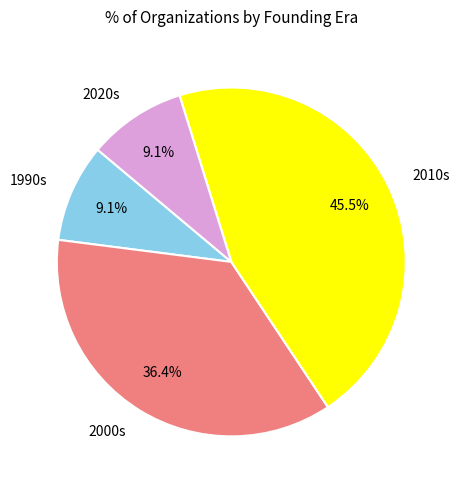

What is the total percentage of 2010s and 1990s?

54.5%